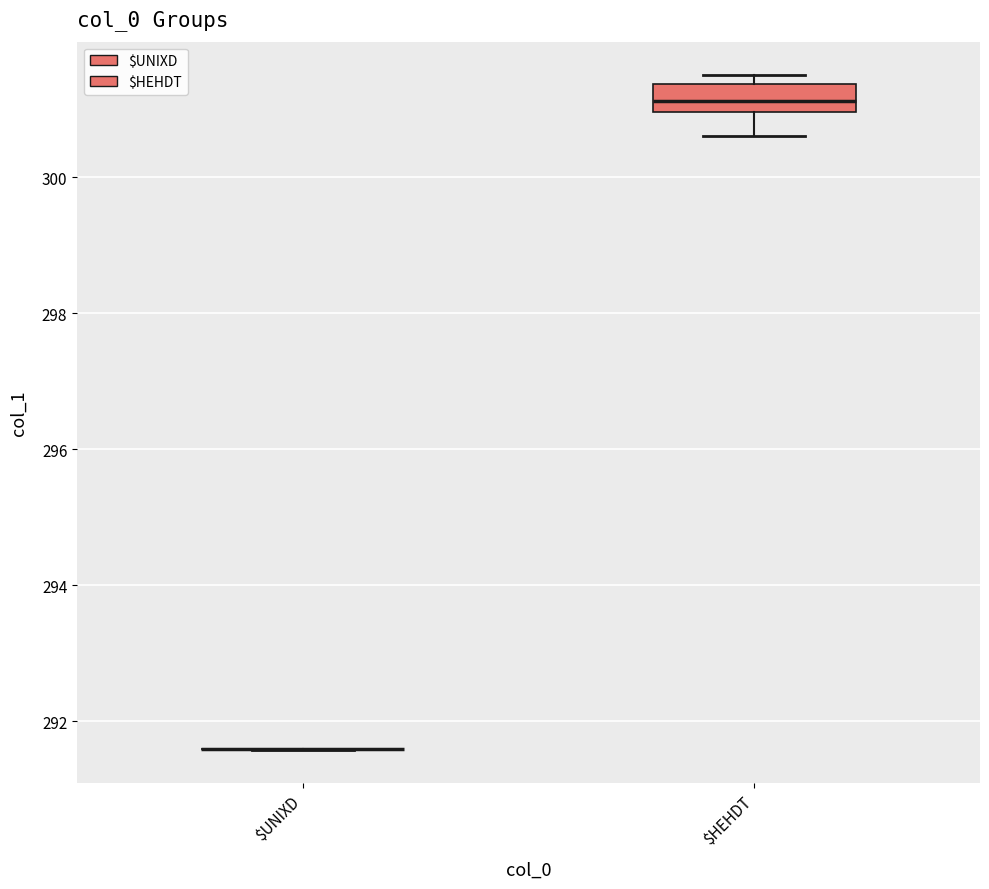

Reading left to right, read every box against the y-axis: the position of its median line, the range the box covers, and the ends of its whiskers. The values are not printed on the chart, so give them approximately, as read against the axis.

$UNIXD: box collapsed to a line at 291.6, whiskers 291.6 to 291.6
$HEHDT: median 301.2, box 301.0 to 301.4, whiskers 300.6 to 301.6